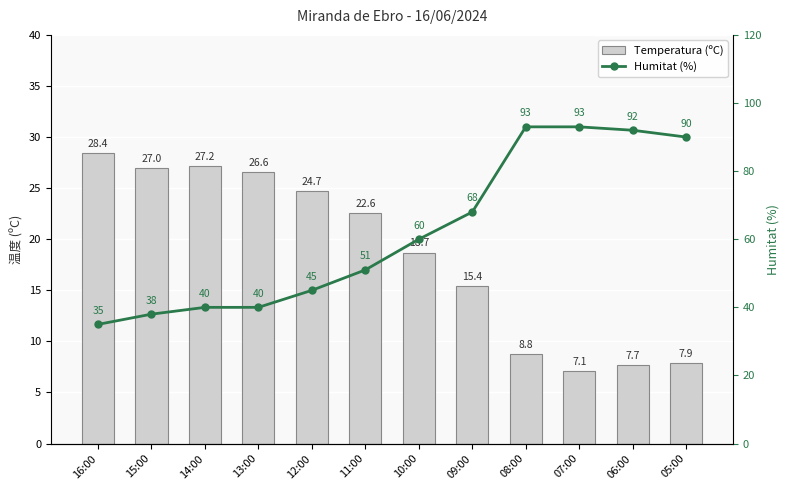

At which category is the sum across all series the highest?

08:00